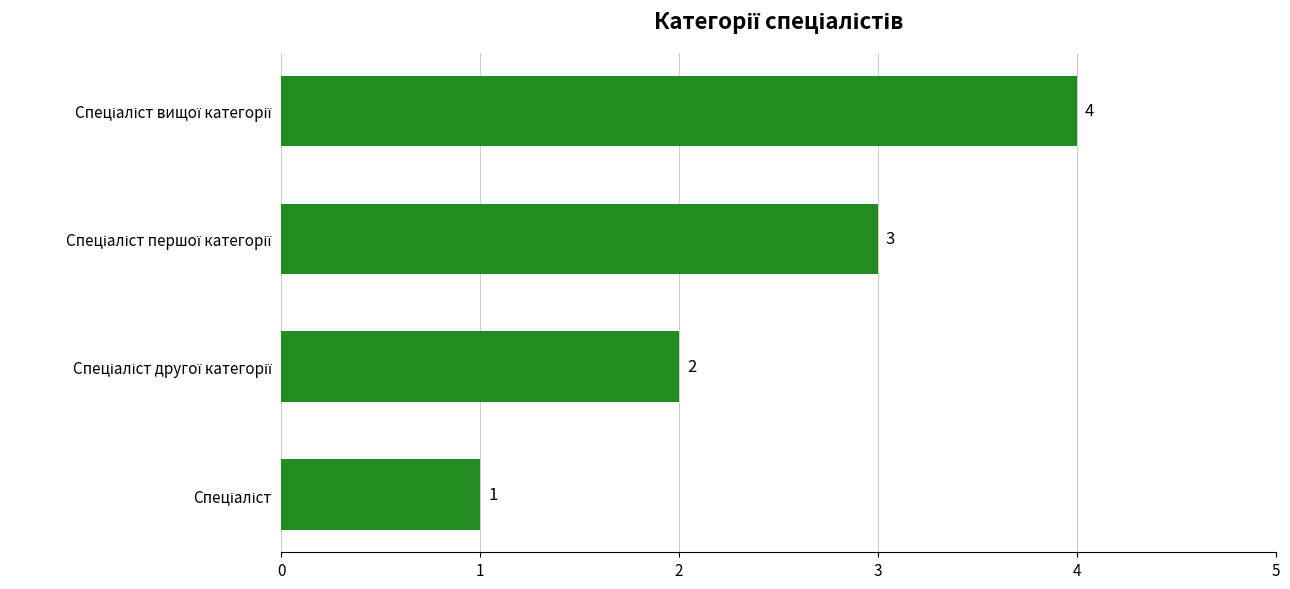

What is the greatest value displayed?

4